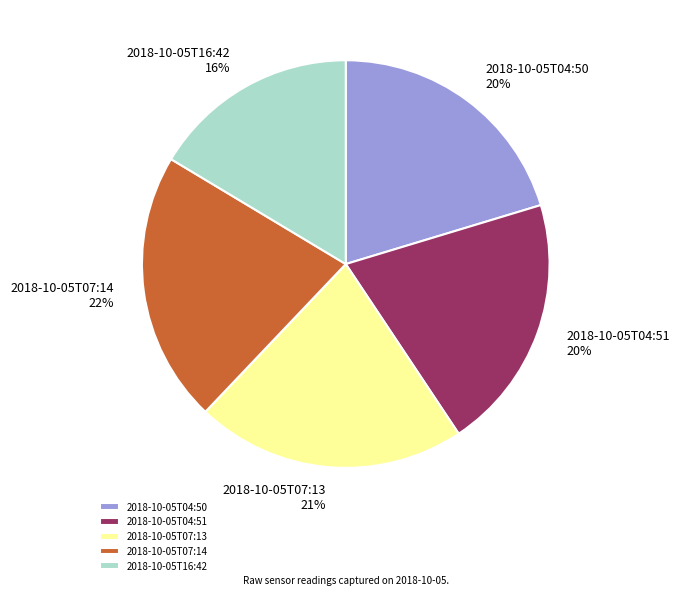

How many slices are in this pie chart?

5